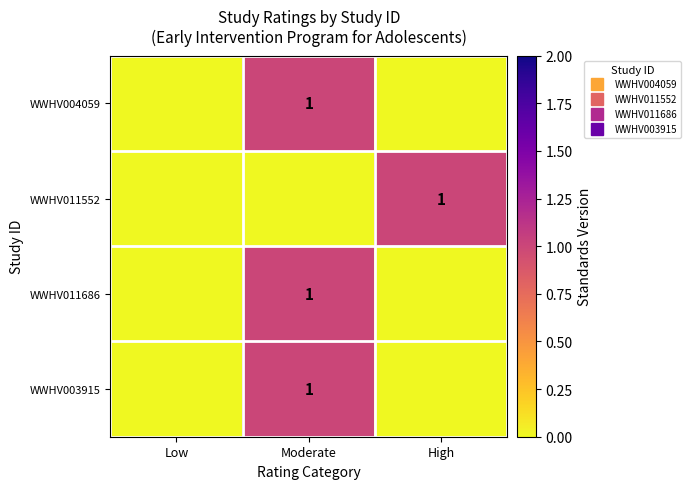

Count the number of categories in the chart.

3